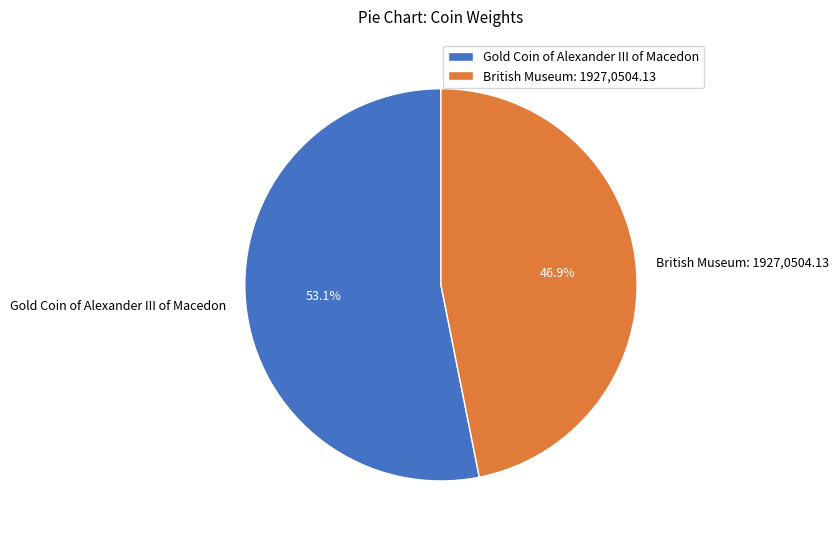

What is the smallest slice in the pie chart?

British Museum: 1927,0504.13